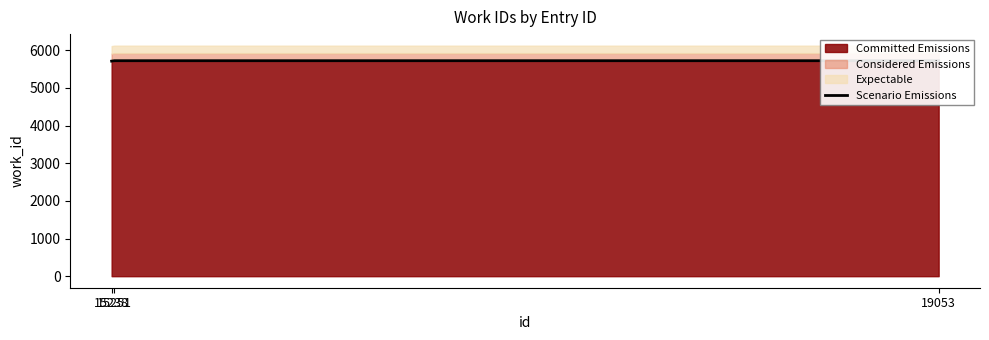

What is the sum of the values at 15251 and 19053?

11442